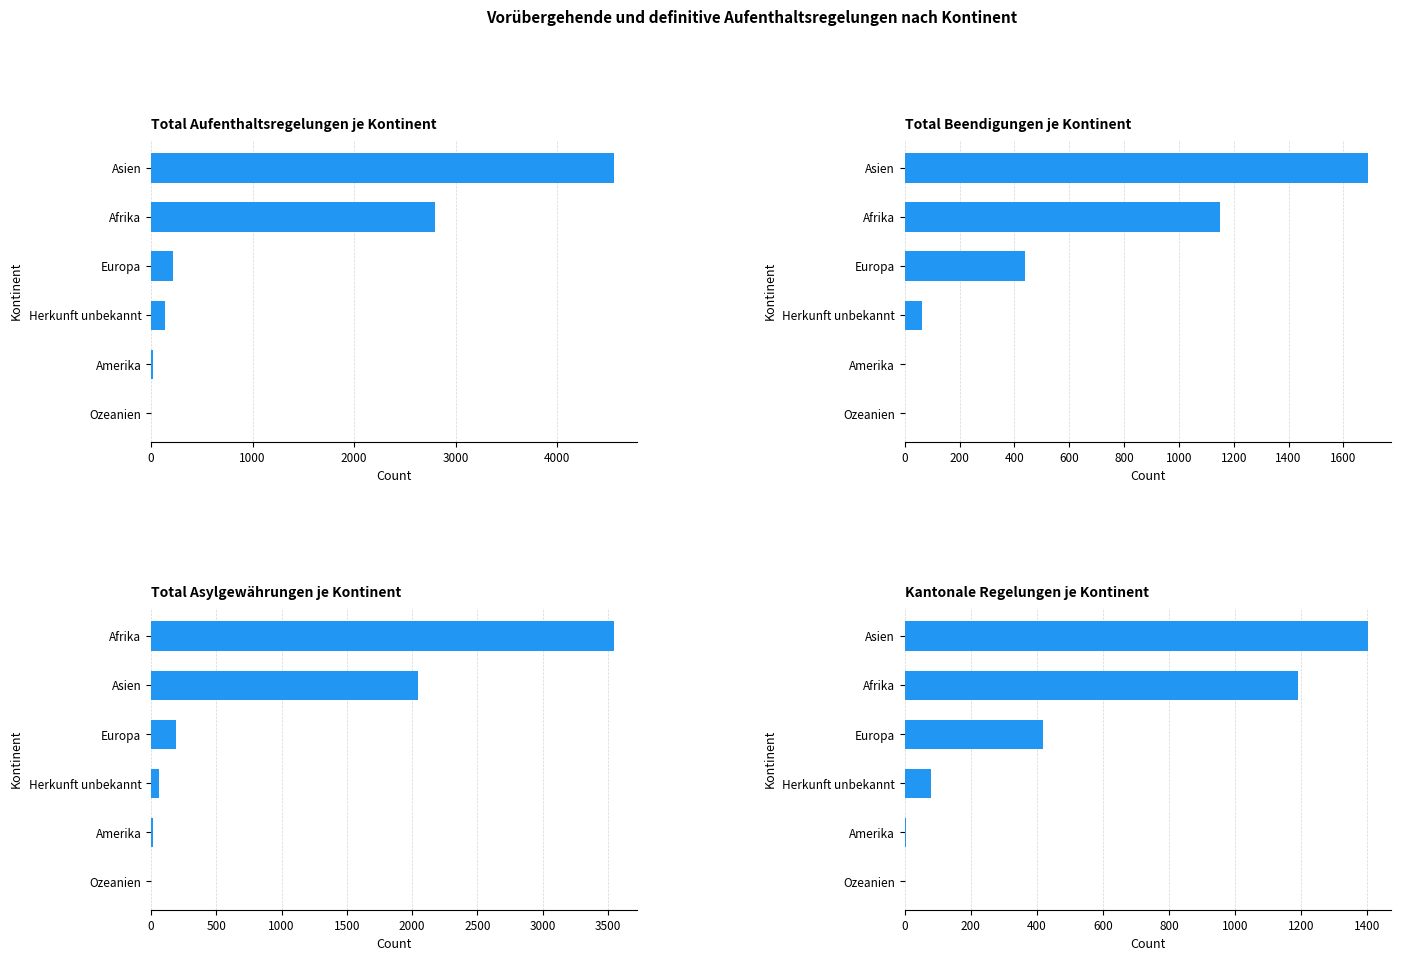

Which series has the largest total across all categories?

Total Aufenthaltsregelungen